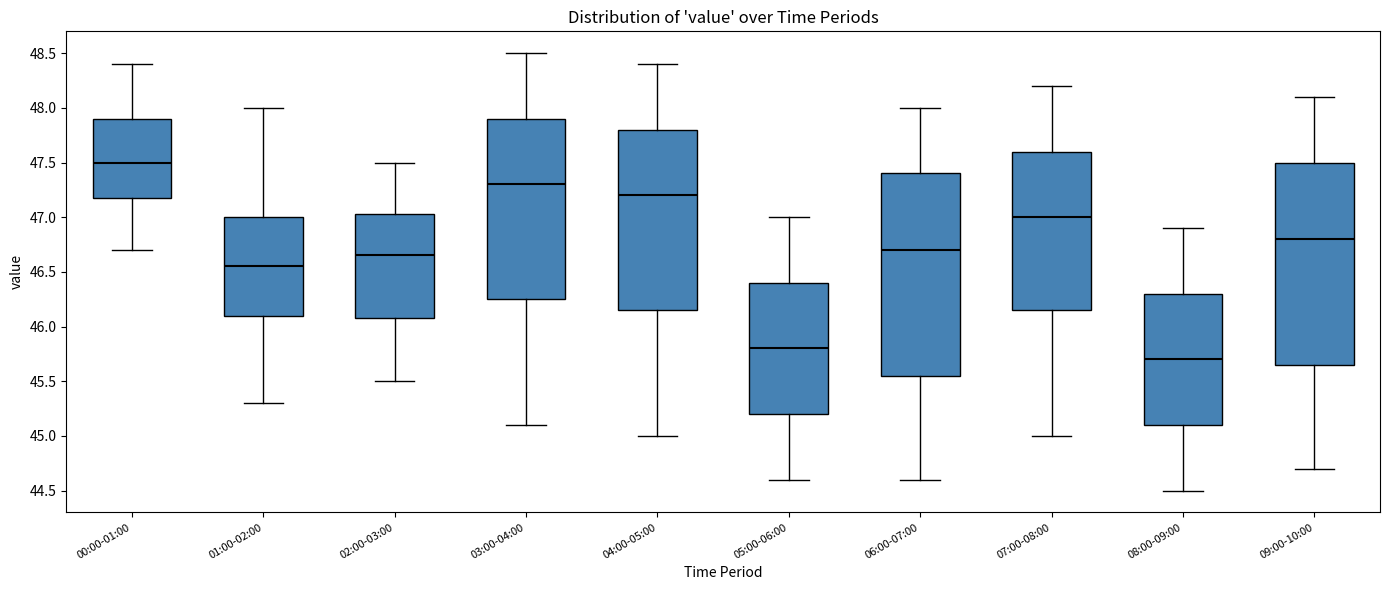

Which box has the lowest median line?

08:00-09:00